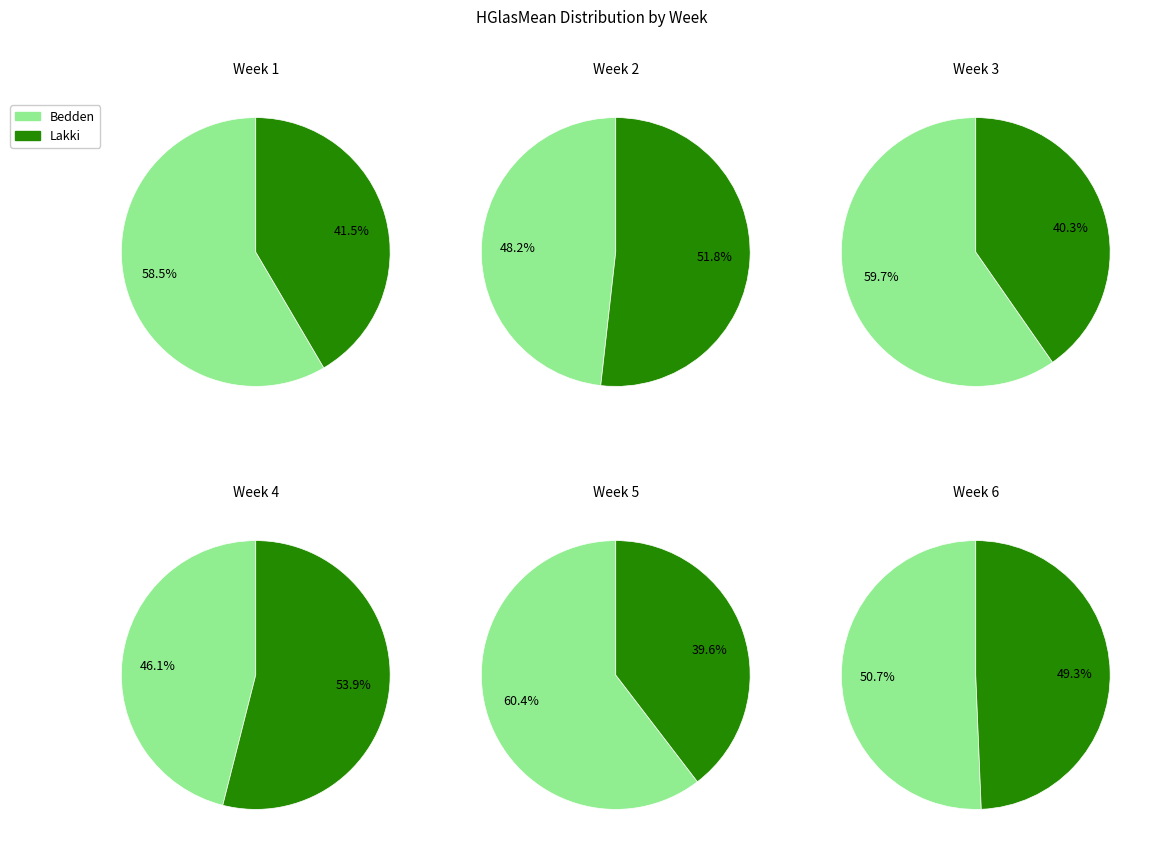

Is it true that 3 is 6% of the pie?

True